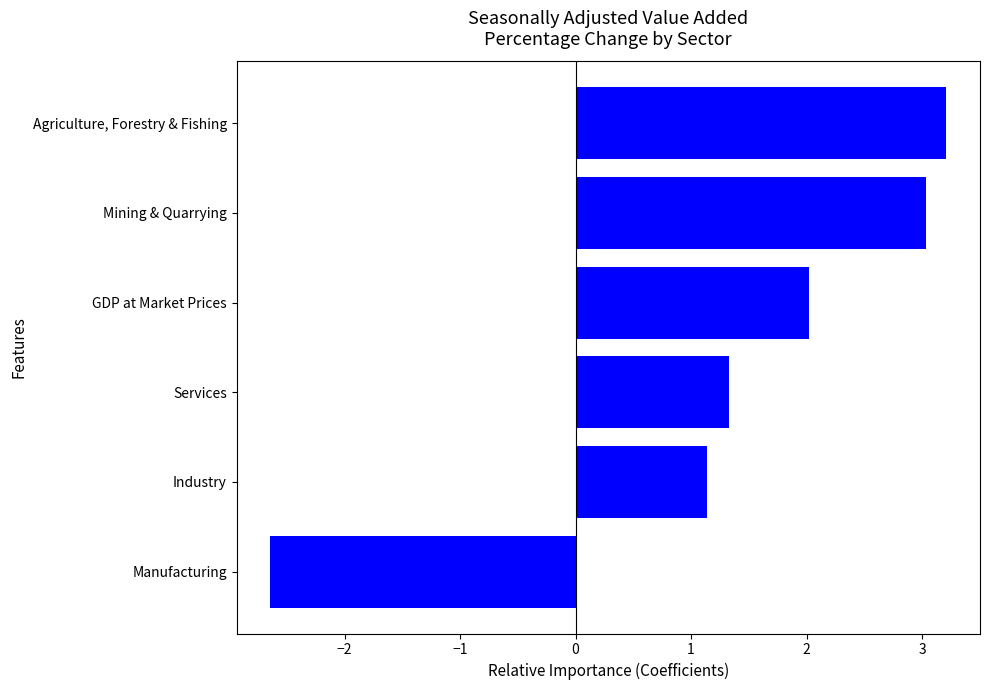

True or false: the data shows 1.1 at Industry.

True